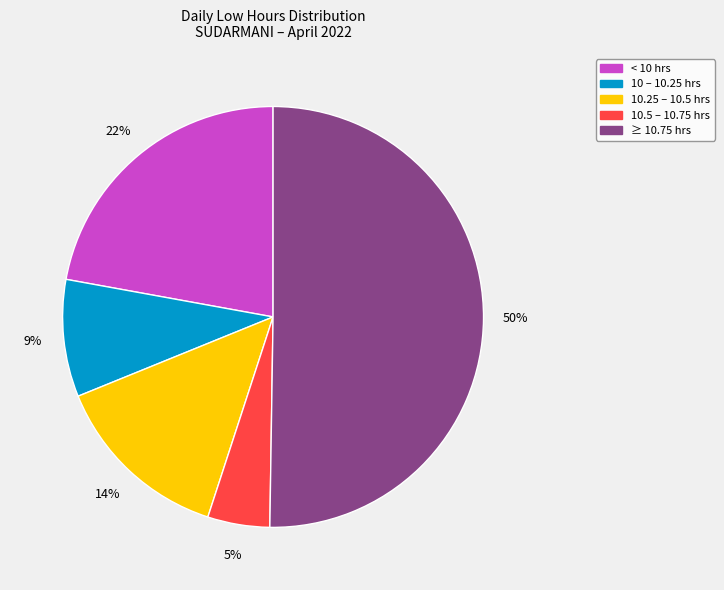

To the nearest percent, what is the average slice percentage?

20%